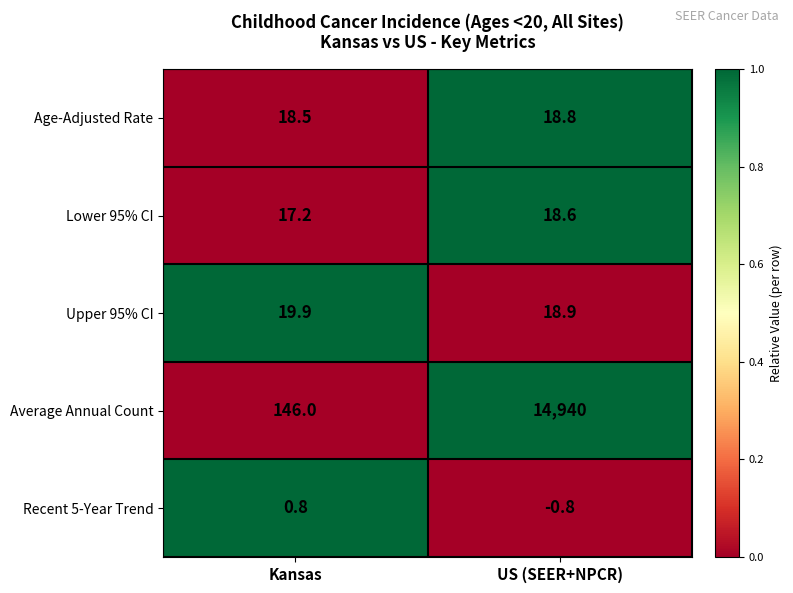

What is the difference between the highest and lowest values at US (SEER+NPCR)?

14940.8